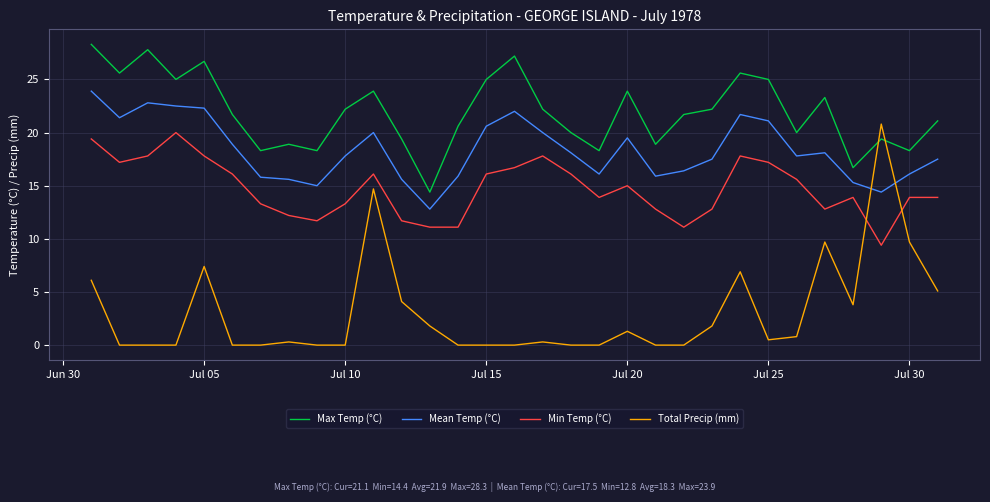

What is the difference between the maximum and minimum values in the Max Temp (°C) series?

13.9